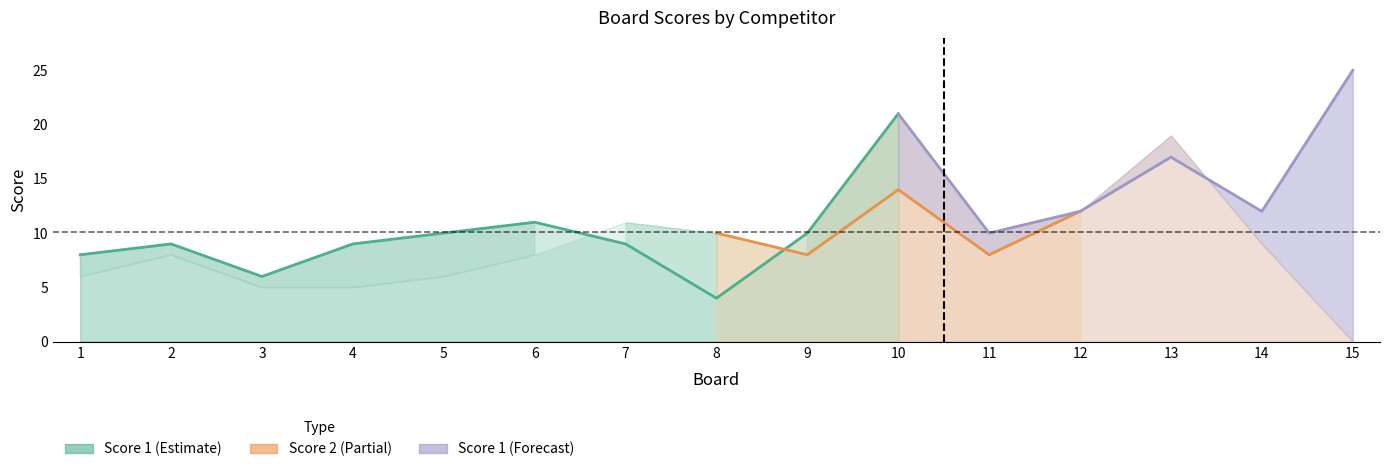

At which category does the chart reach its peak across all series?

15